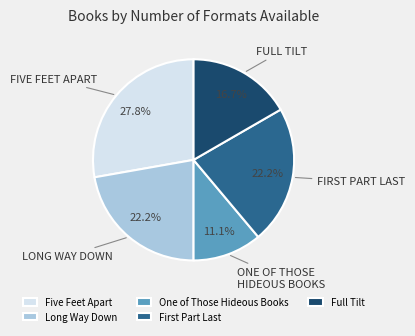

Does Five Feet Apart represent more than half of the total?

No